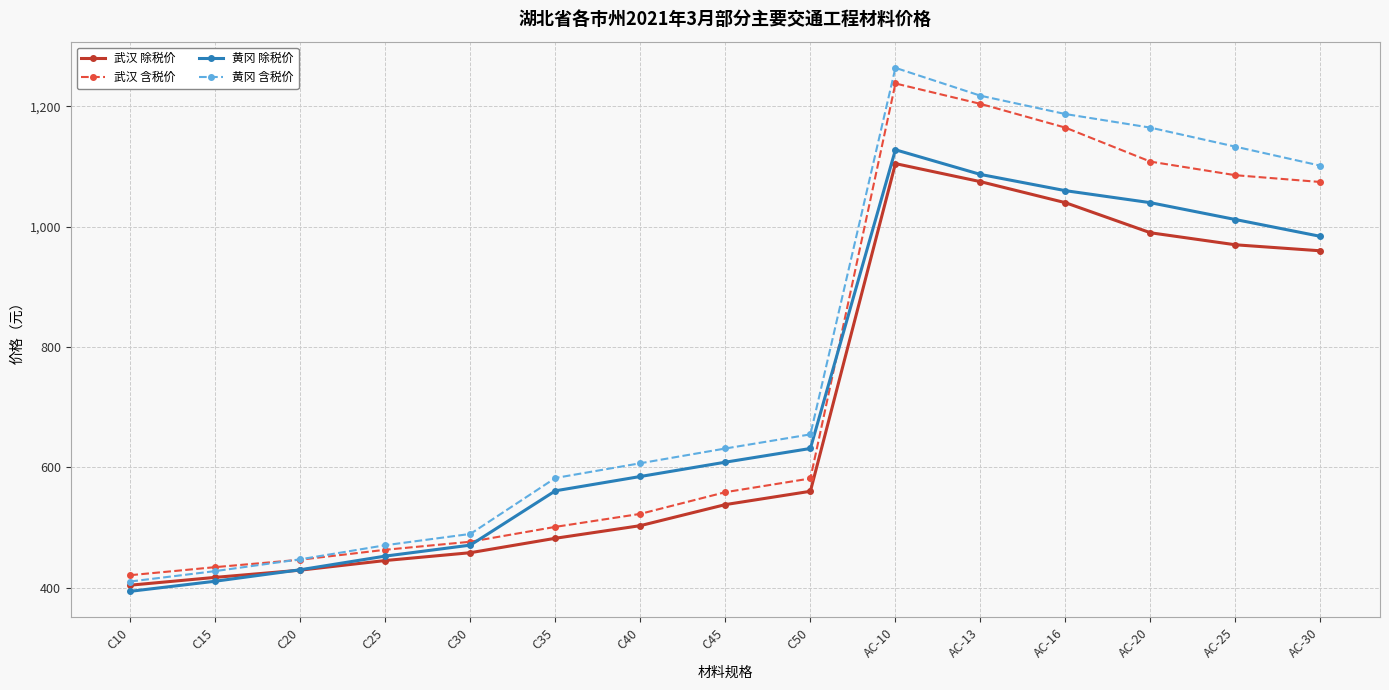

What is the sum of all 武汉 含税价 values?

11279.5